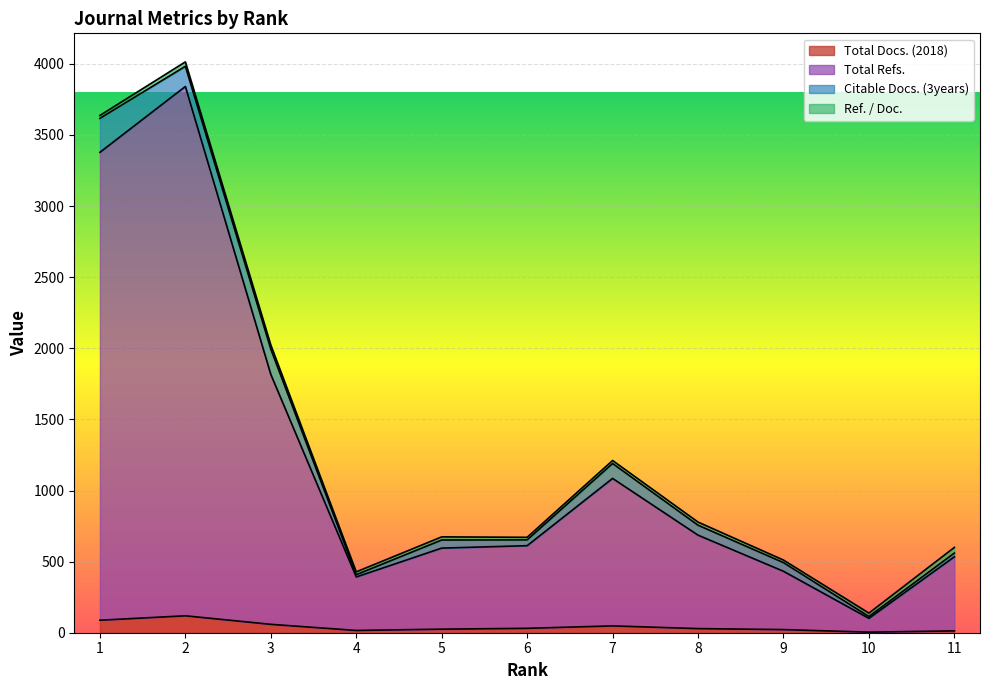

Between 3 and 7, which series saw the biggest shift?

Total Refs.